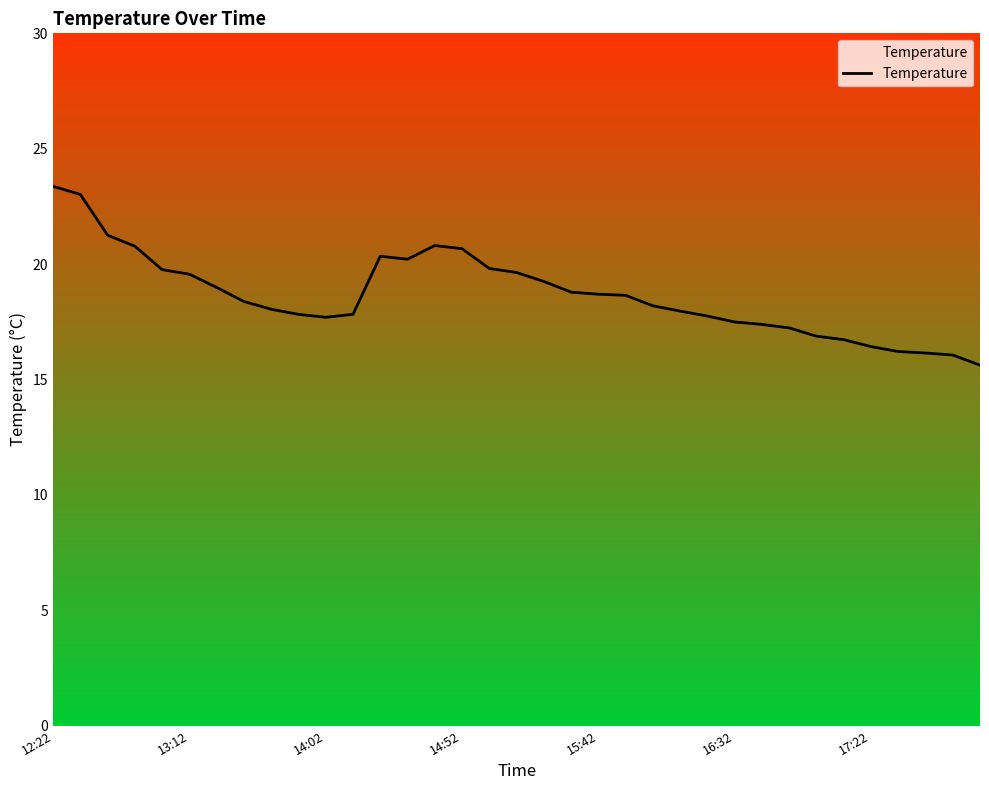

What is the maximum value shown in the chart?

23.4